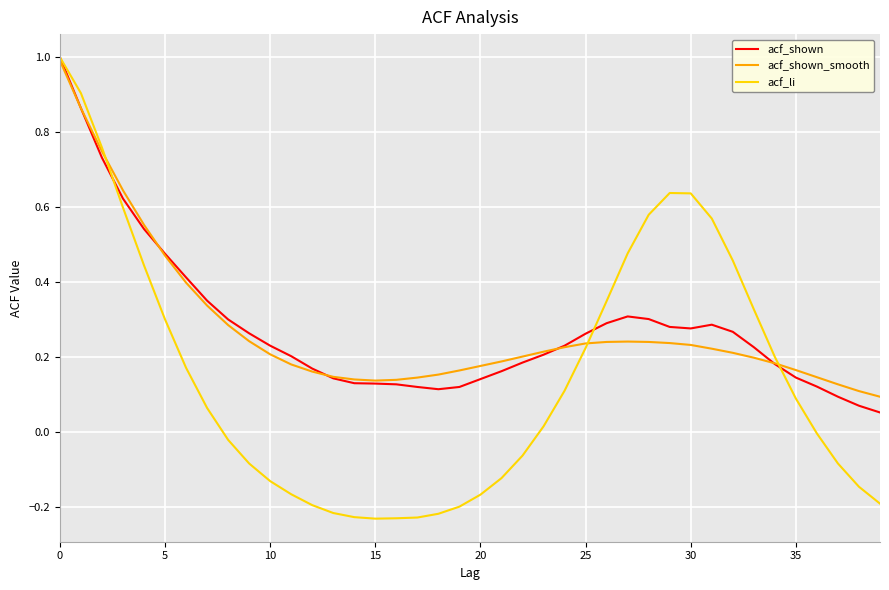

Which series has the widest spread of values?

acf_li